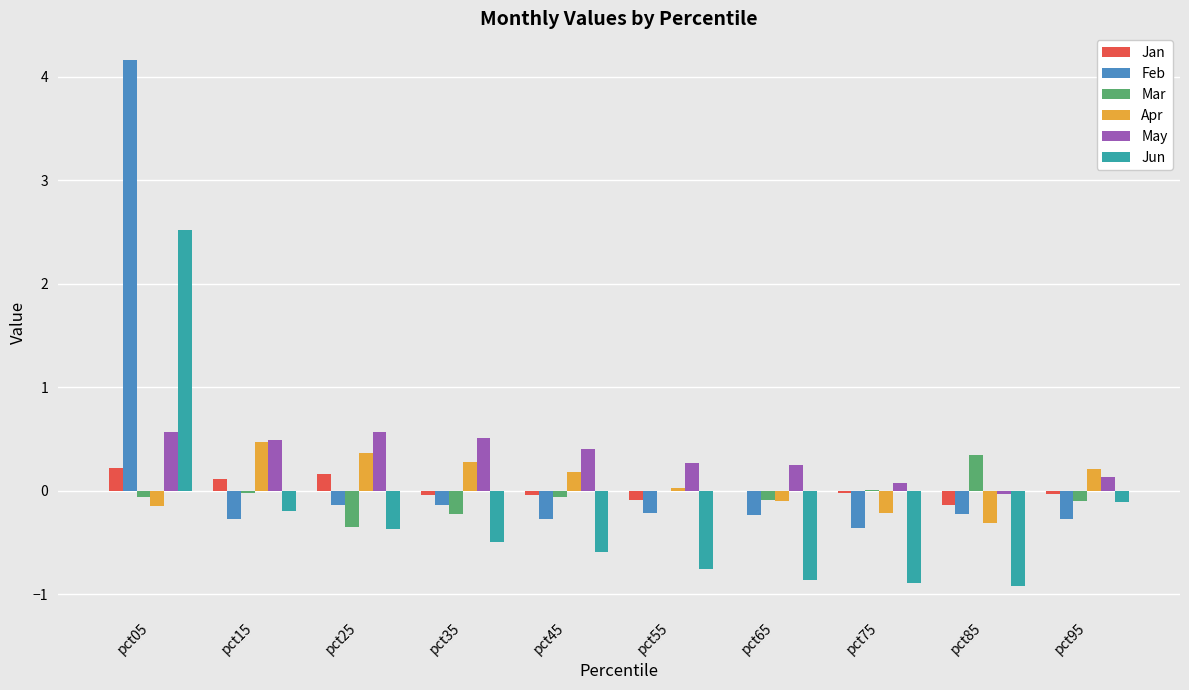

How many groups of bars are there?

10